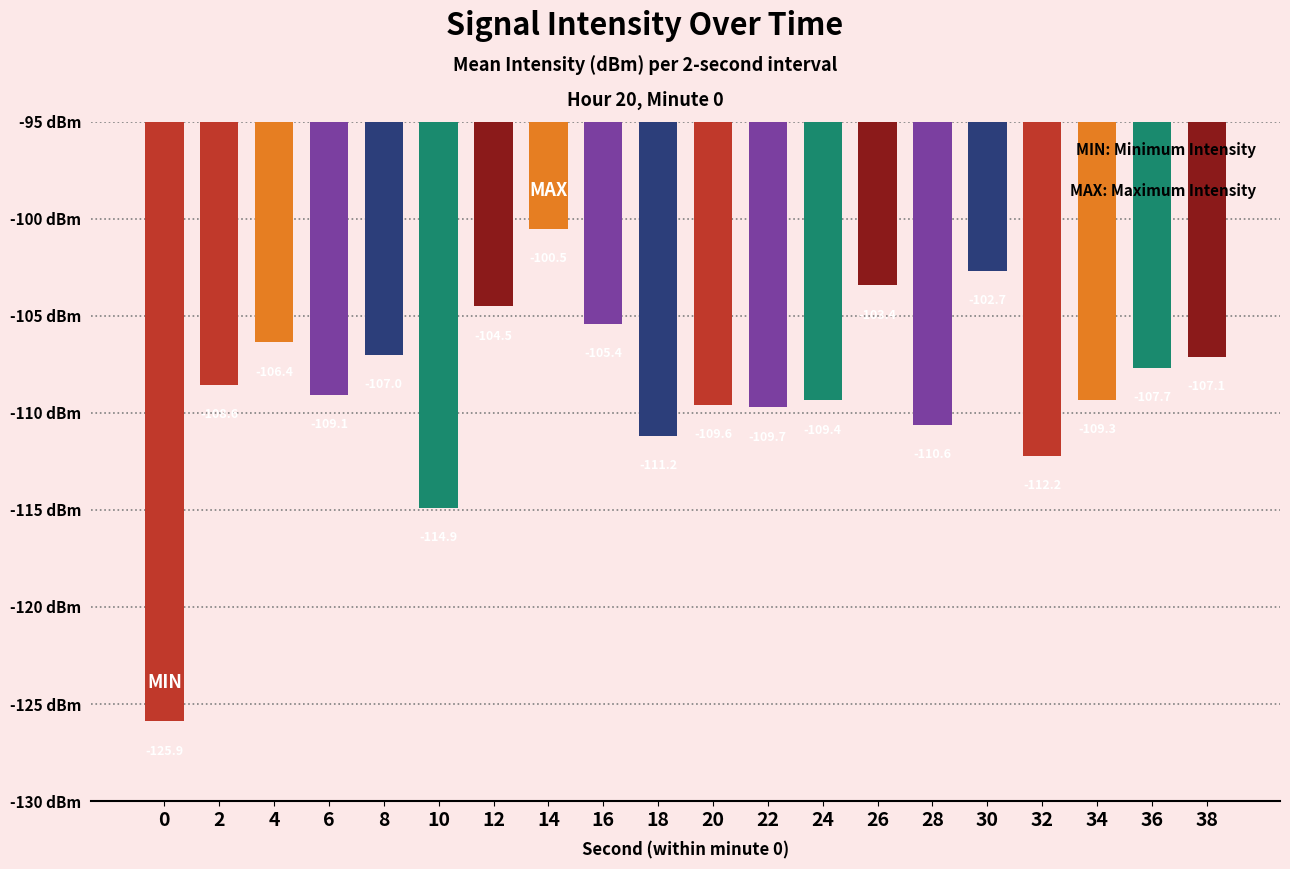

What is the value of the 5th bar from the left?

-107.0